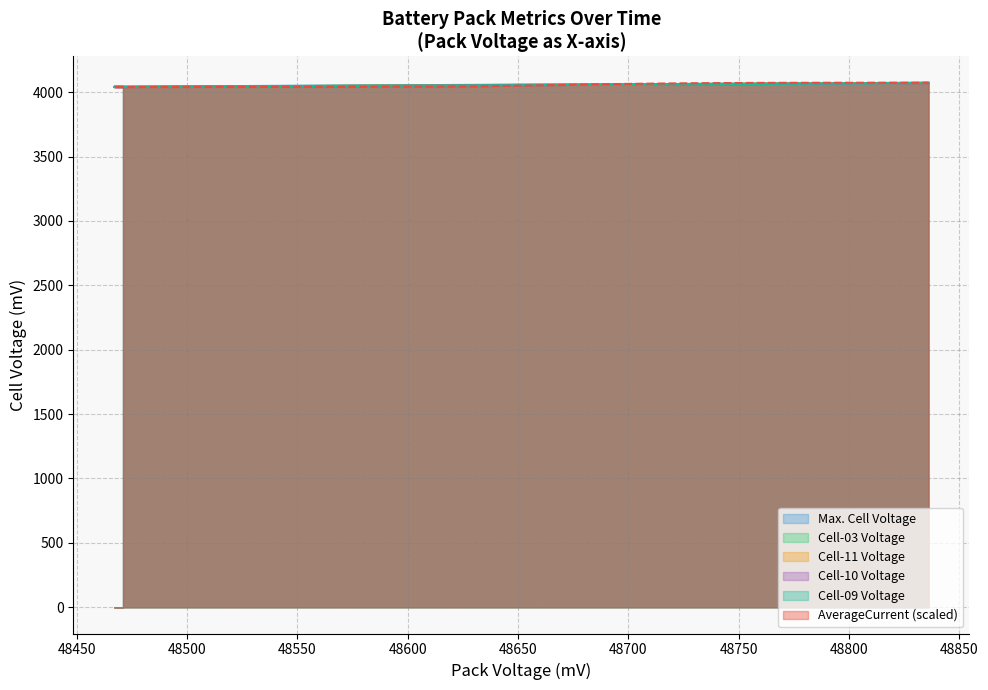

True or false: Cell-09 Voltage has more than 0 points higher than both neighbors.

False